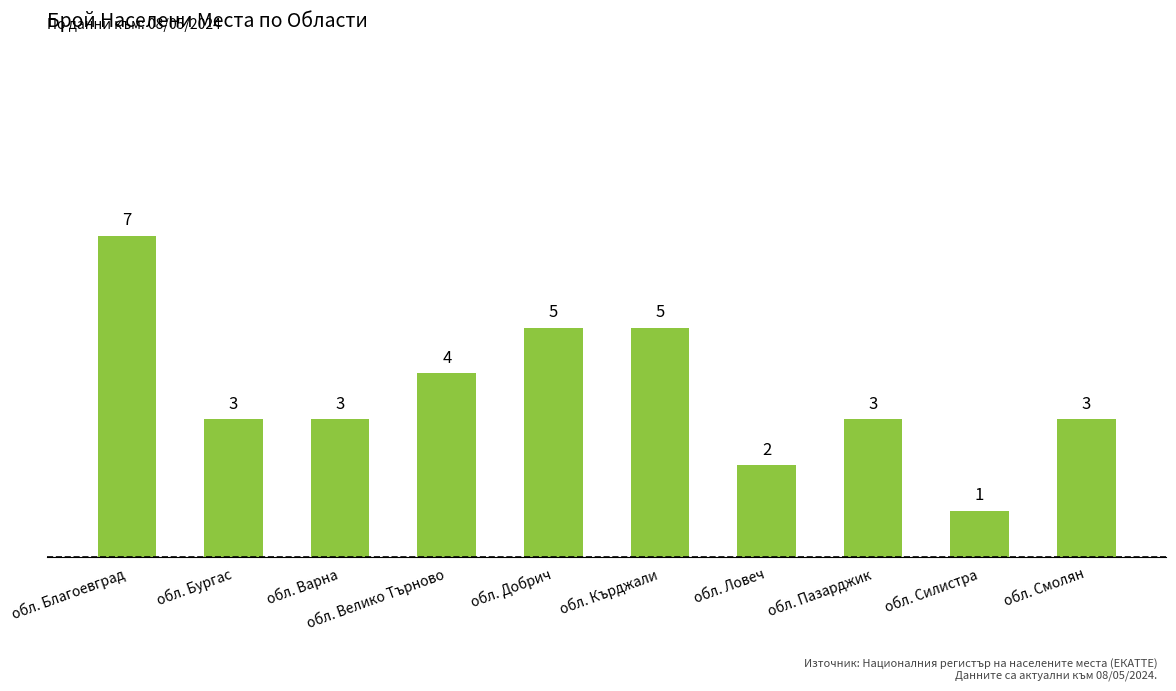

What is the sum of the values at обл. Благоевград and обл. Пазарджик?

10